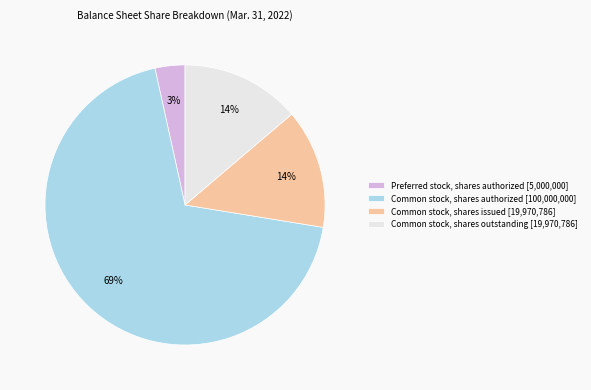

Between Preferred stock, shares authorized and Common stock, shares outstanding, which is larger?

Common stock, shares outstanding